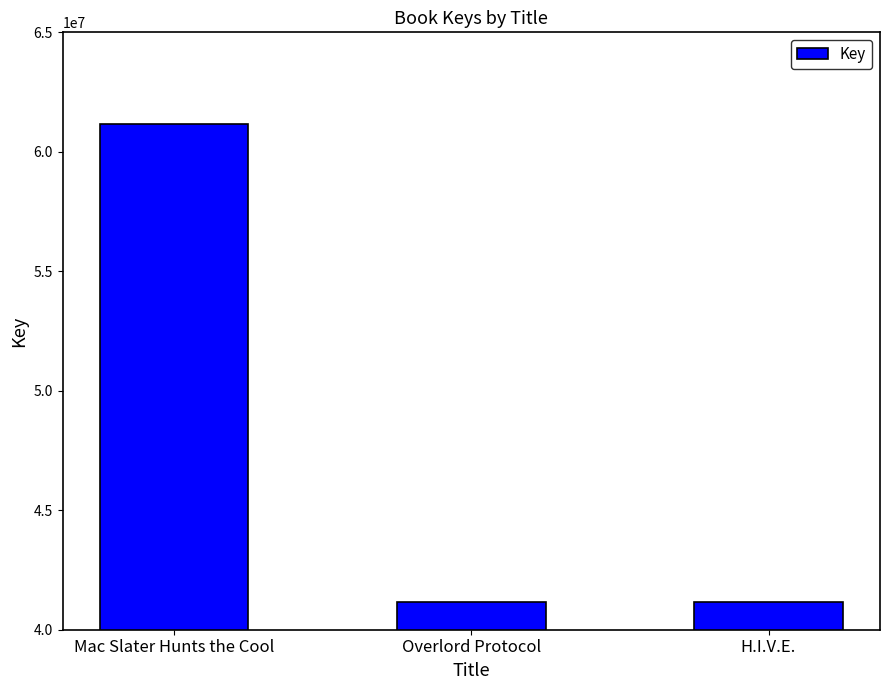

What is the ratio of the value at Mac Slater Hunts the Cool to the value at H.I.V.E.?

1.5